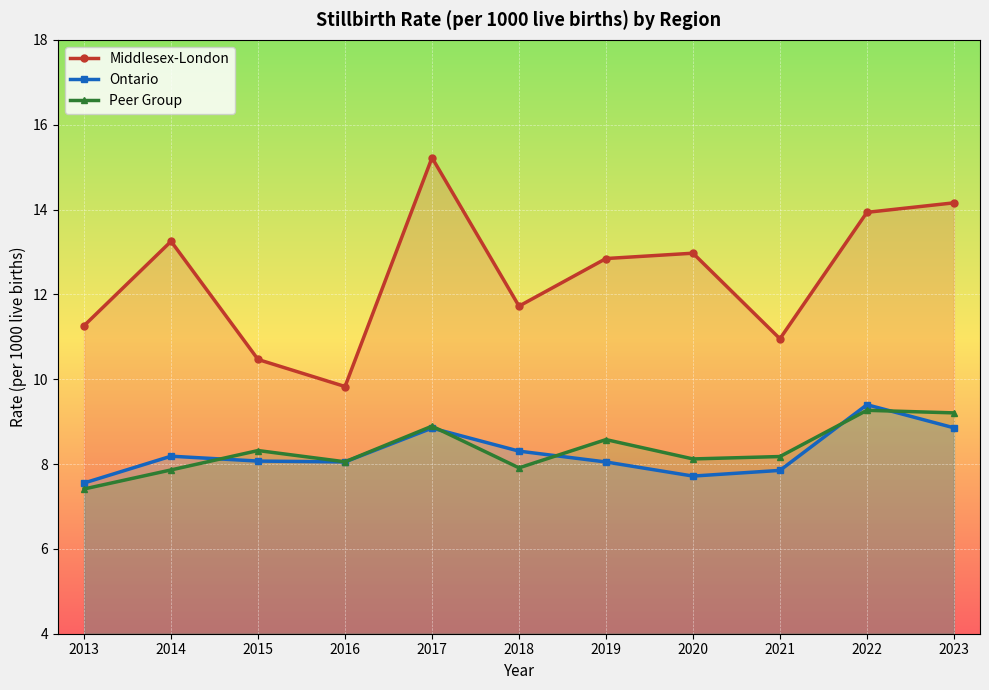

What is the maximum value shown in the chart?

15.2